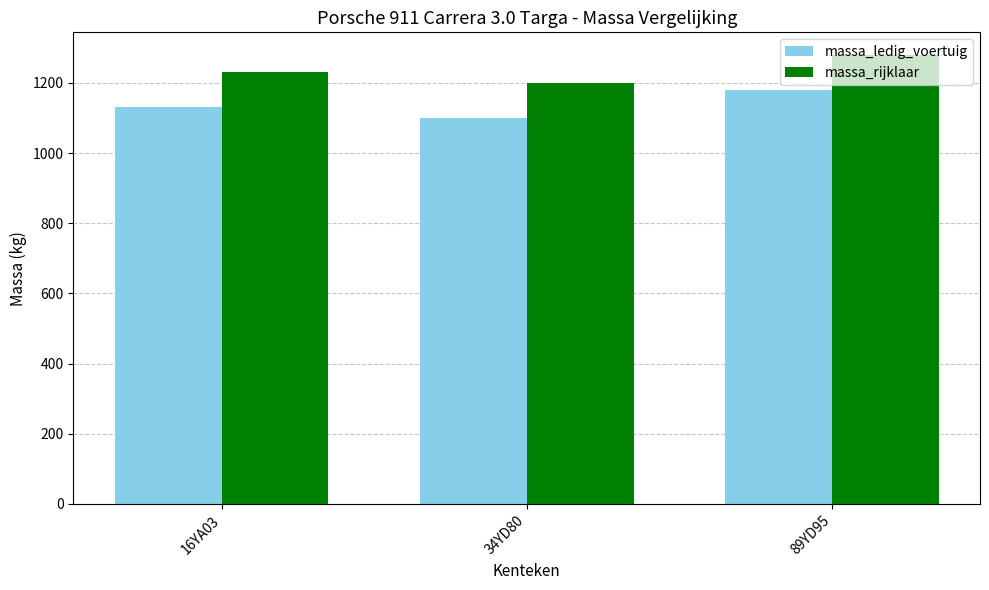

Reading right to left, list all the values displayed in this chart.

massa_ledig_voertuig: 89YD95=1180	34YD80=1100	16YA03=1130
massa_rijklaar: 89YD95=1280	34YD80=1200	16YA03=1230